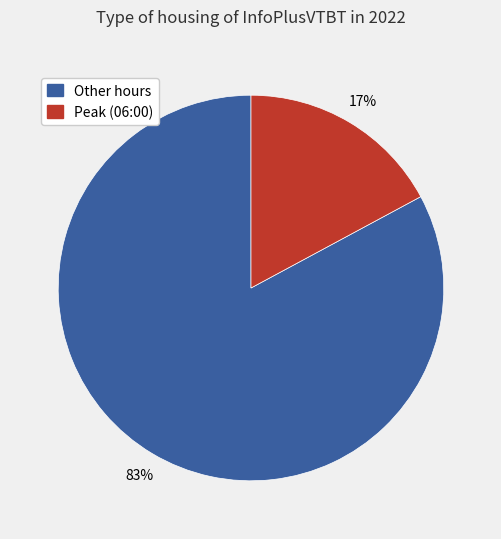

Does any single category account for the majority?

Yes